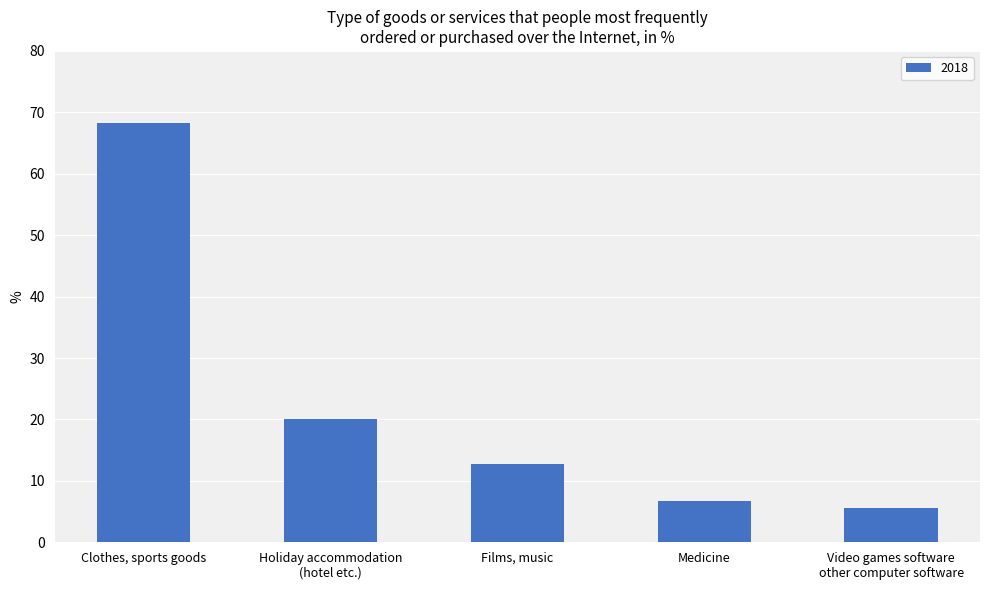

The chart shows a value of 3.8 at Medicine. True or false?

False